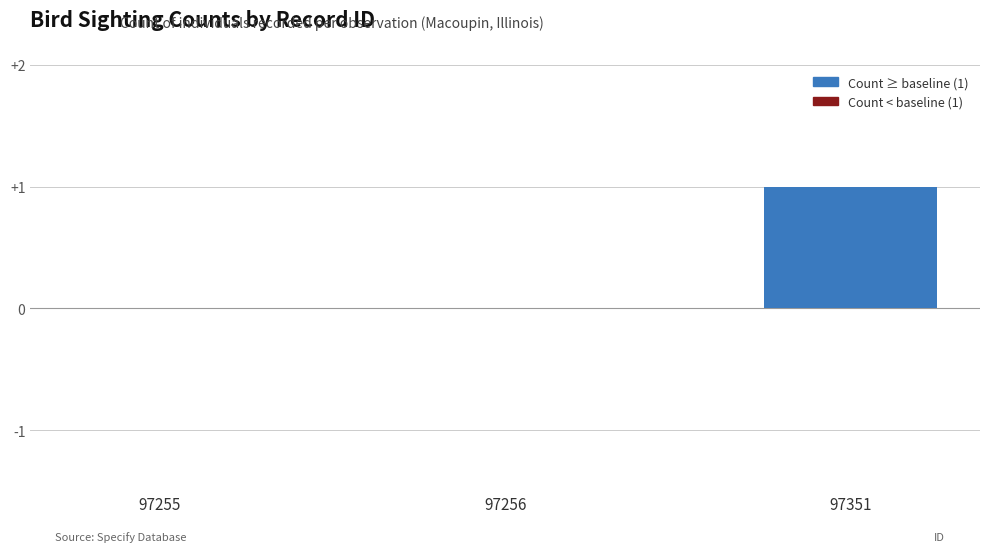

What is the change in value from 97256 to 97351?

+1